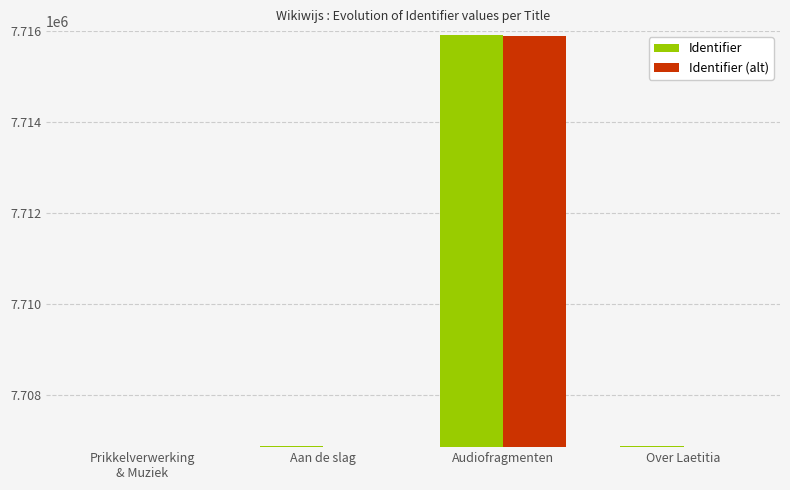

Which series has the largest total across all categories?

Identifier